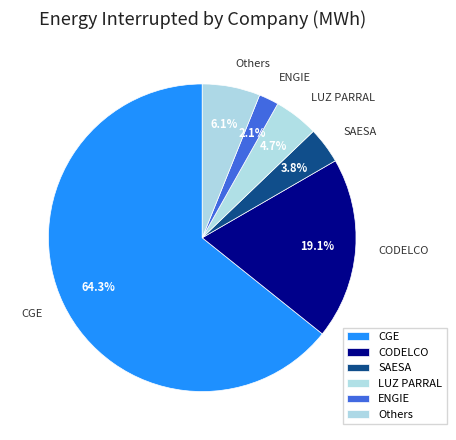

Which category accounts for the majority?

CGE